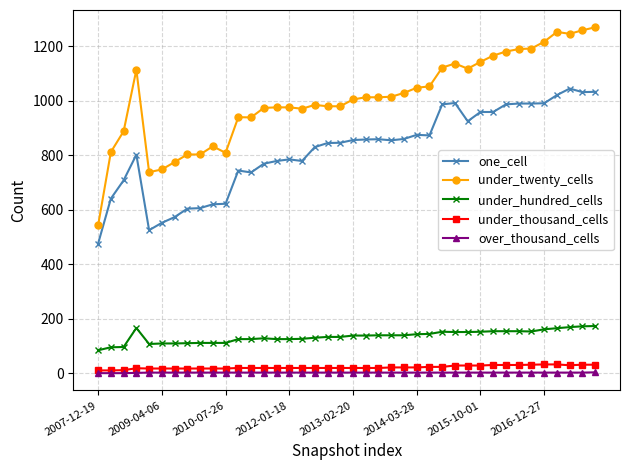

Which series has the largest total across all categories?

under_twenty_cells